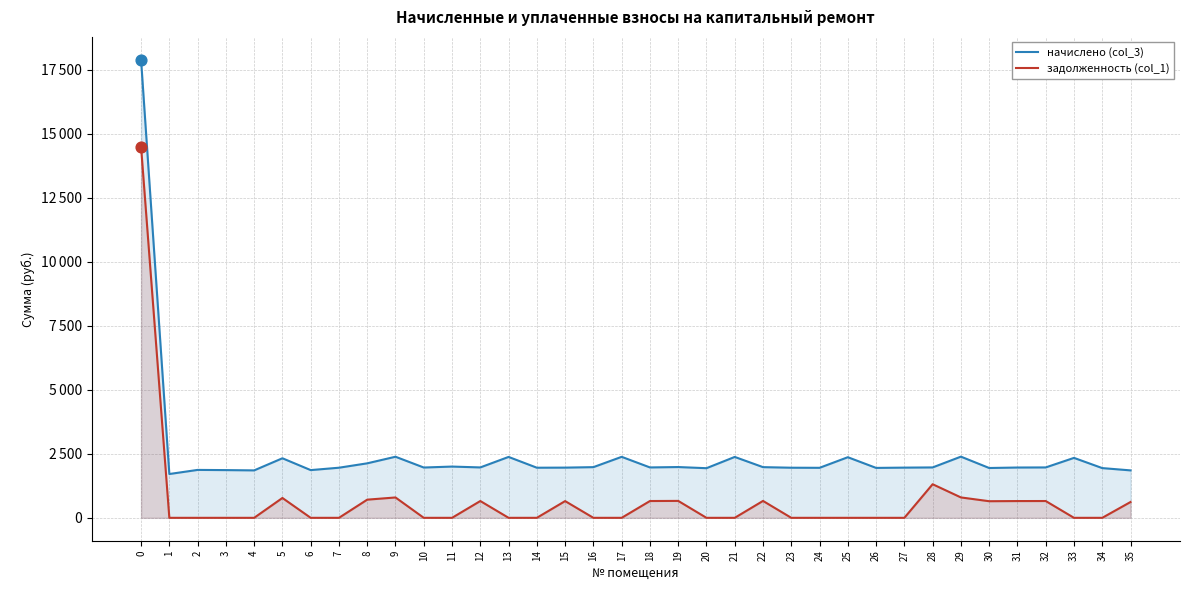

Which series has the largest Y range (max minus min)?

начислено (col_3)